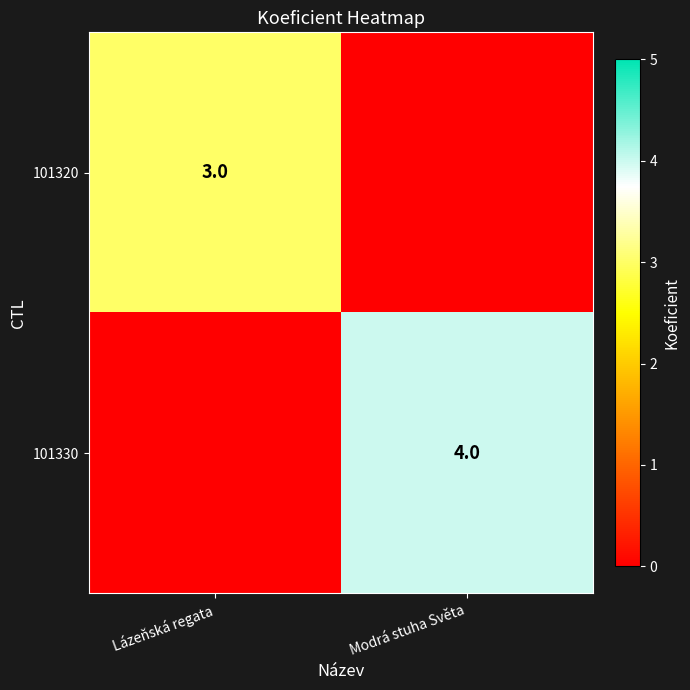

The 101330 series shows 4 at Modrá stuha Světa. True or false?

True